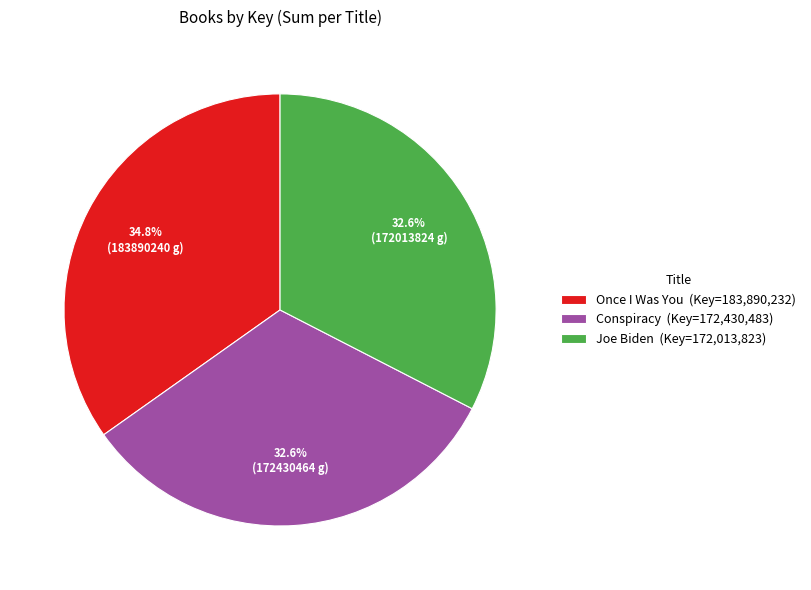

Does Once I Was You (Key=183,890,232) account for over 50% of the chart?

No